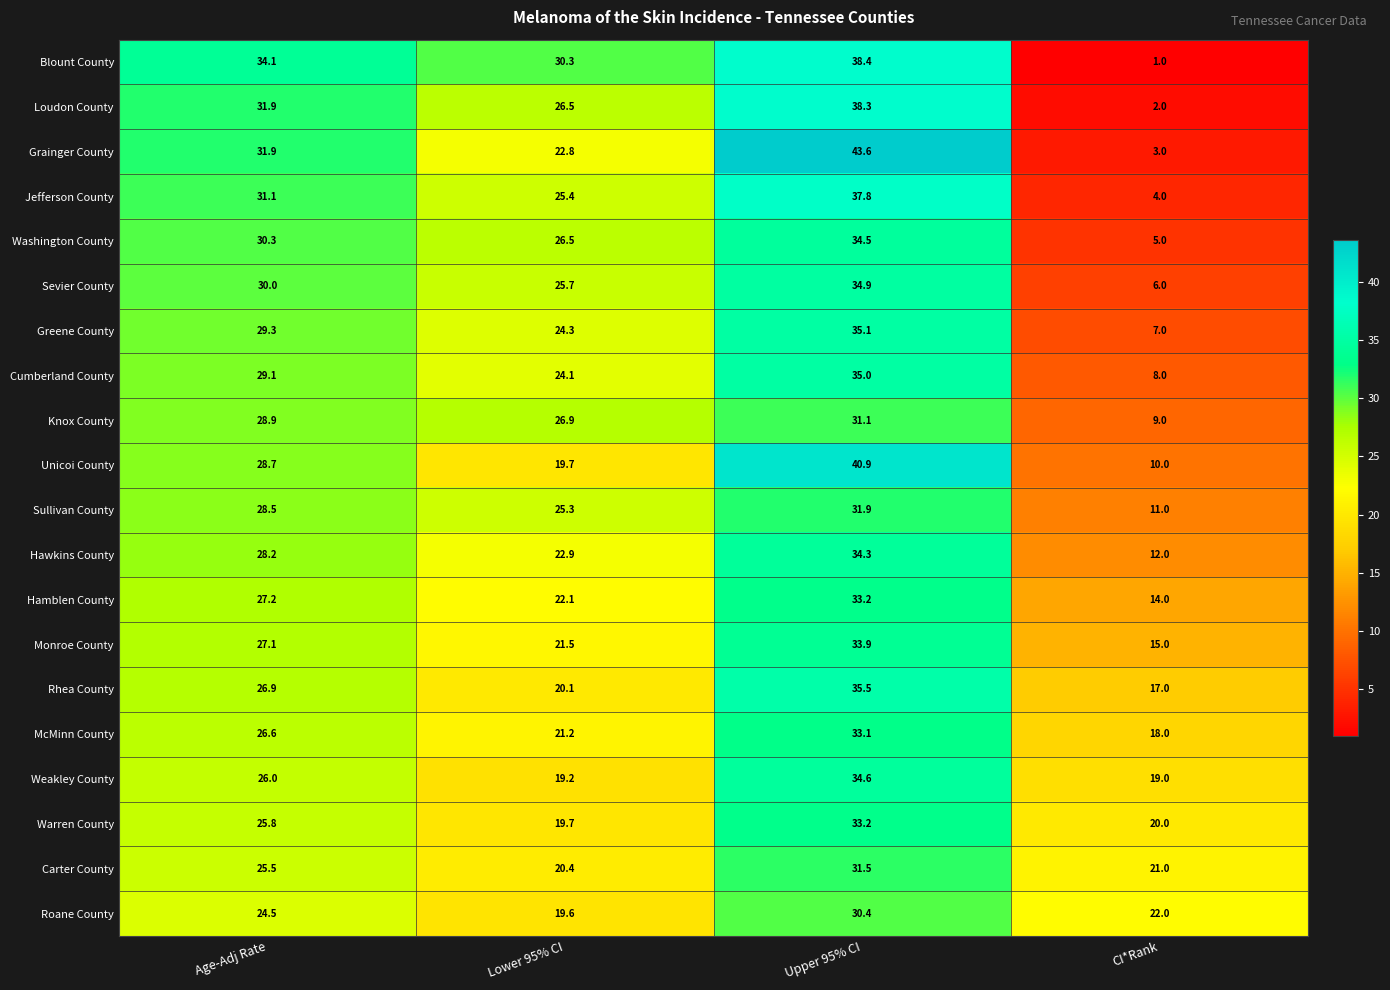

Where is Knox County nearest to the value 20?

Lower 95% CI